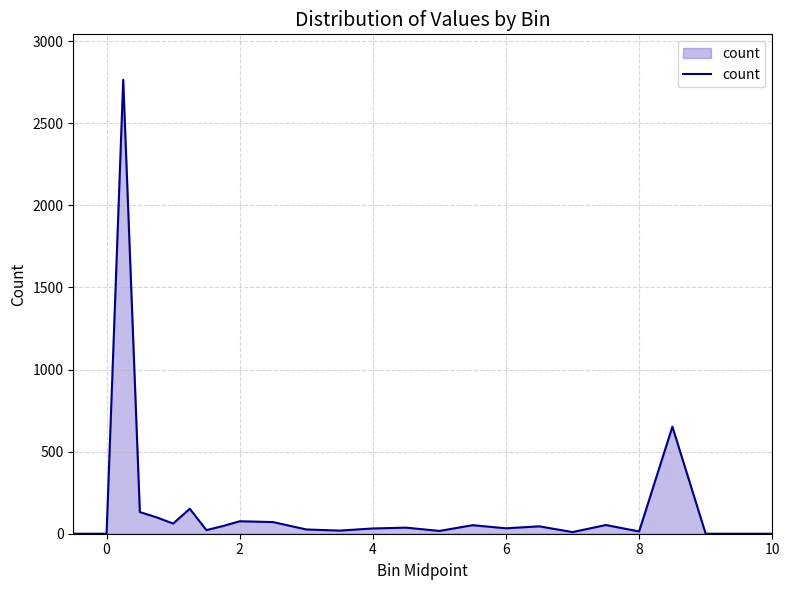

How many lines are shown in the chart?

1